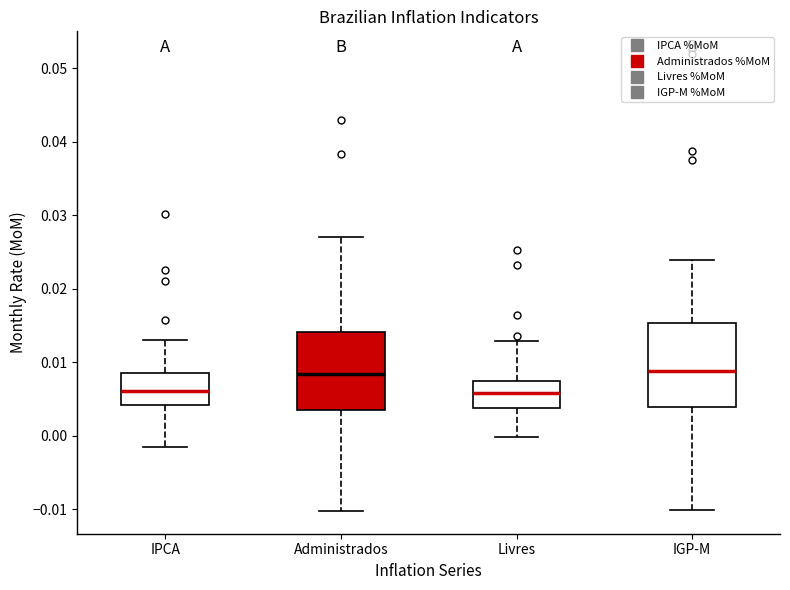

Reading left to right, read every box against the y-axis: the position of its median line, the range the box covers, and the ends of its whiskers. The values are not printed on the chart, so give them approximately, as read against the axis.

IPCA: median 0.006, box 0.004 to 0.009, whiskers -0.002 to 0.013
Administrados: median 0.008, box 0.004 to 0.014, whiskers -0.010 to 0.027
Livres: median 0.006, box 0.004 to 0.008, whiskers 0.000 to 0.013
IGP-M: median 0.009, box 0.004 to 0.015, whiskers -0.010 to 0.024